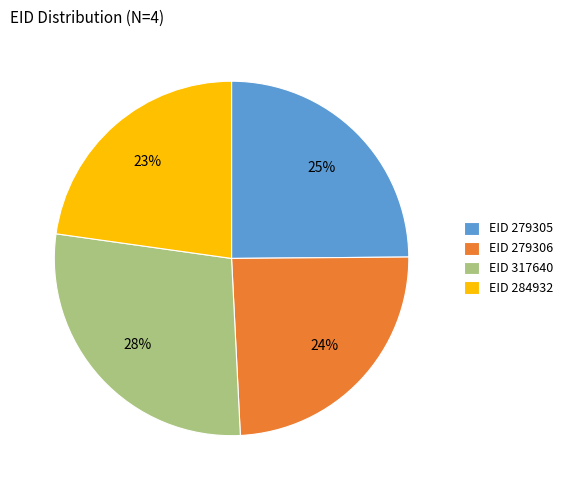

Between EID 279305 and EID 279306, which is larger?

EID 279305